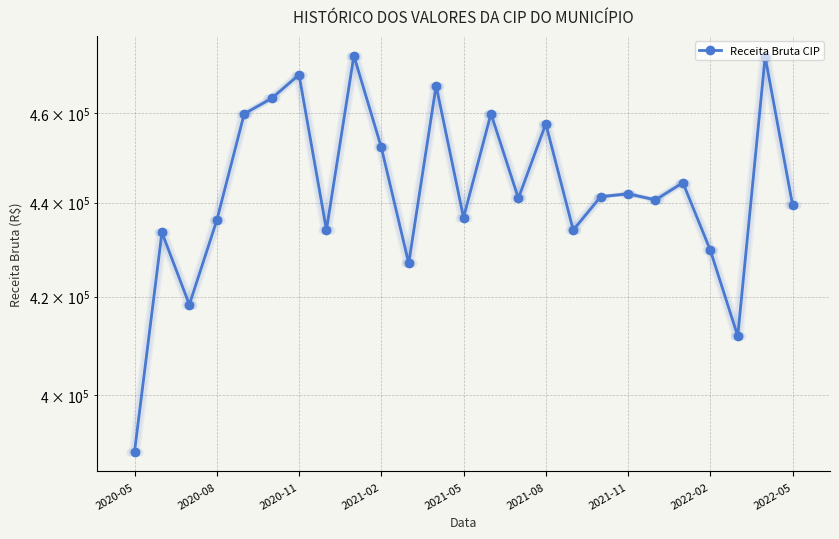

What is the approximate value at 2021-05?

436765.9